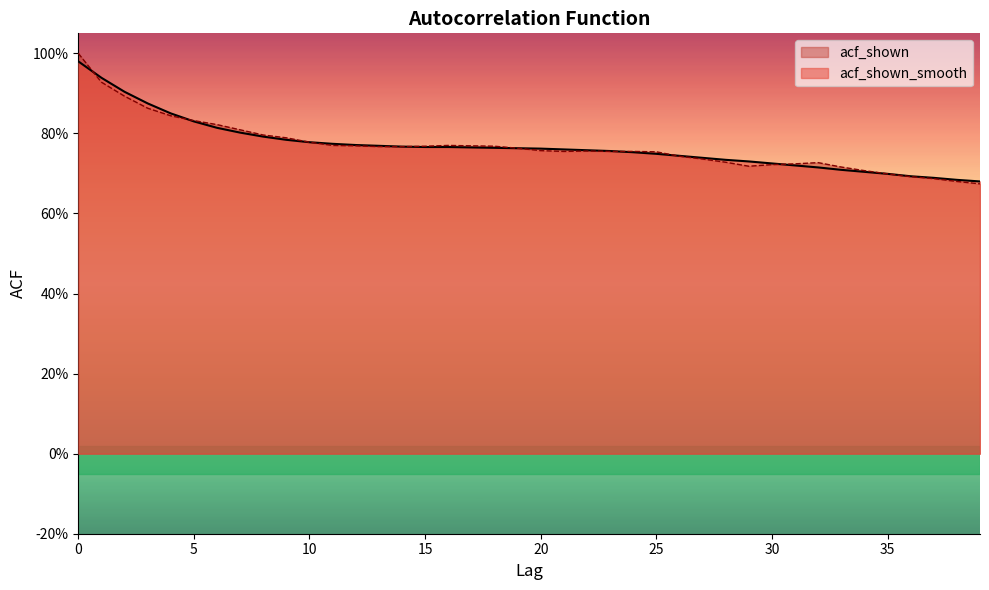

True or false: acf_shown has more than 2 interior local peaks.

True